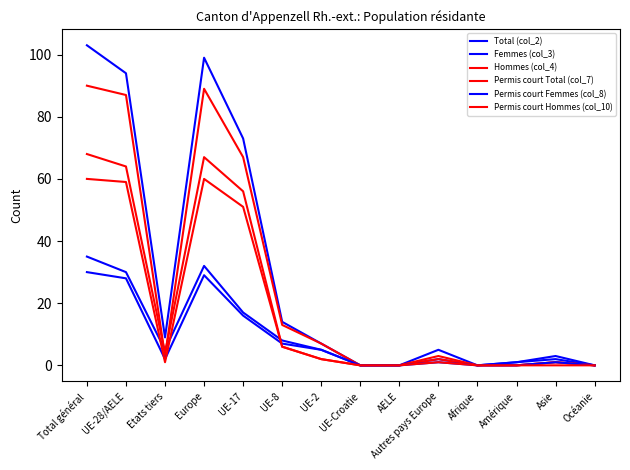

At Etats tiers, list the series in order from smallest to largest.

Permis court Hommes (col_10), Permis court Femmes (col_8), Permis court Total (col_7), Hommes (col_4), Femmes (col_3), Total (col_2)